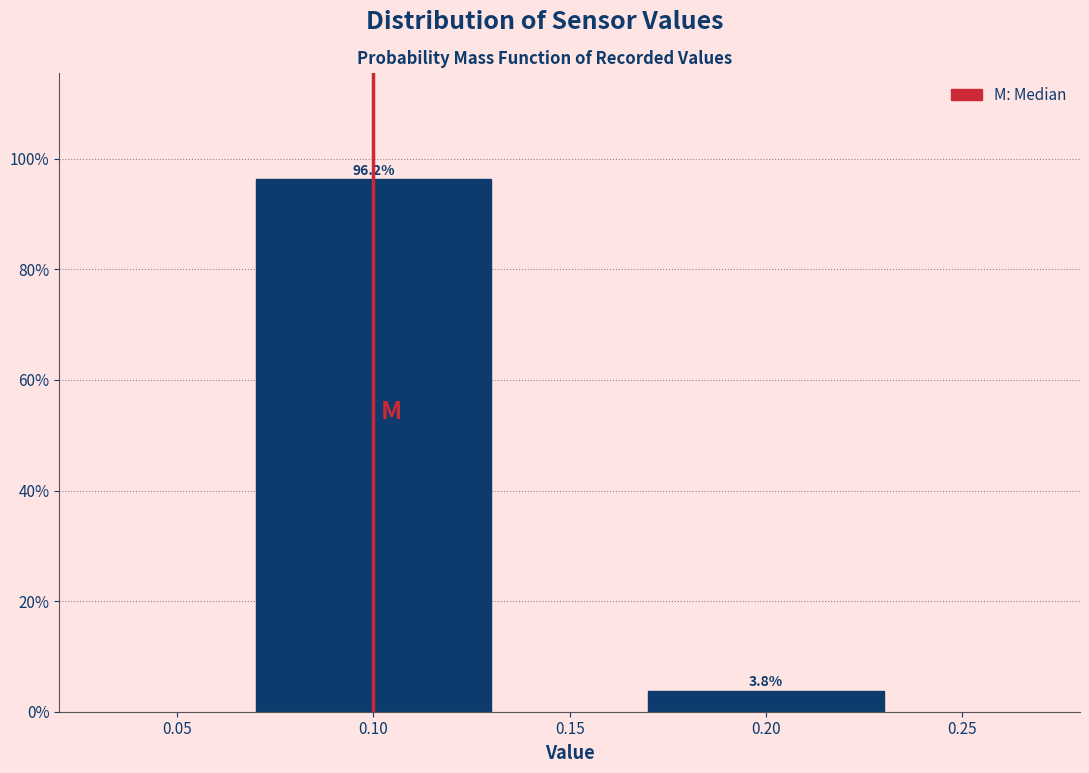

At which label does the data first exceed 96?

0.10